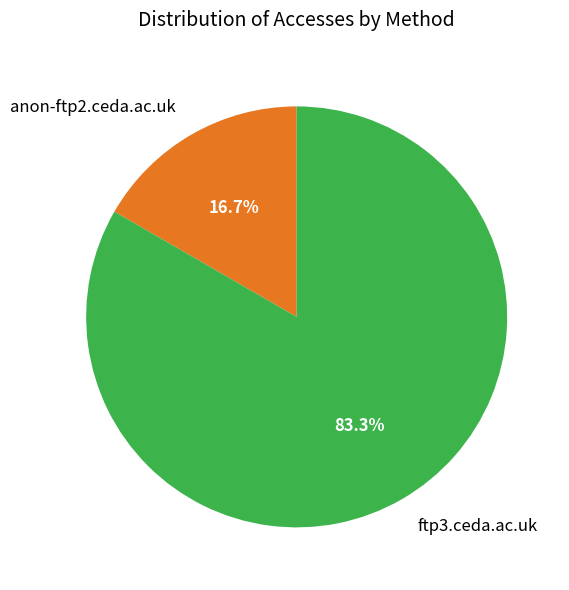

Does any single category account for the majority?

Yes